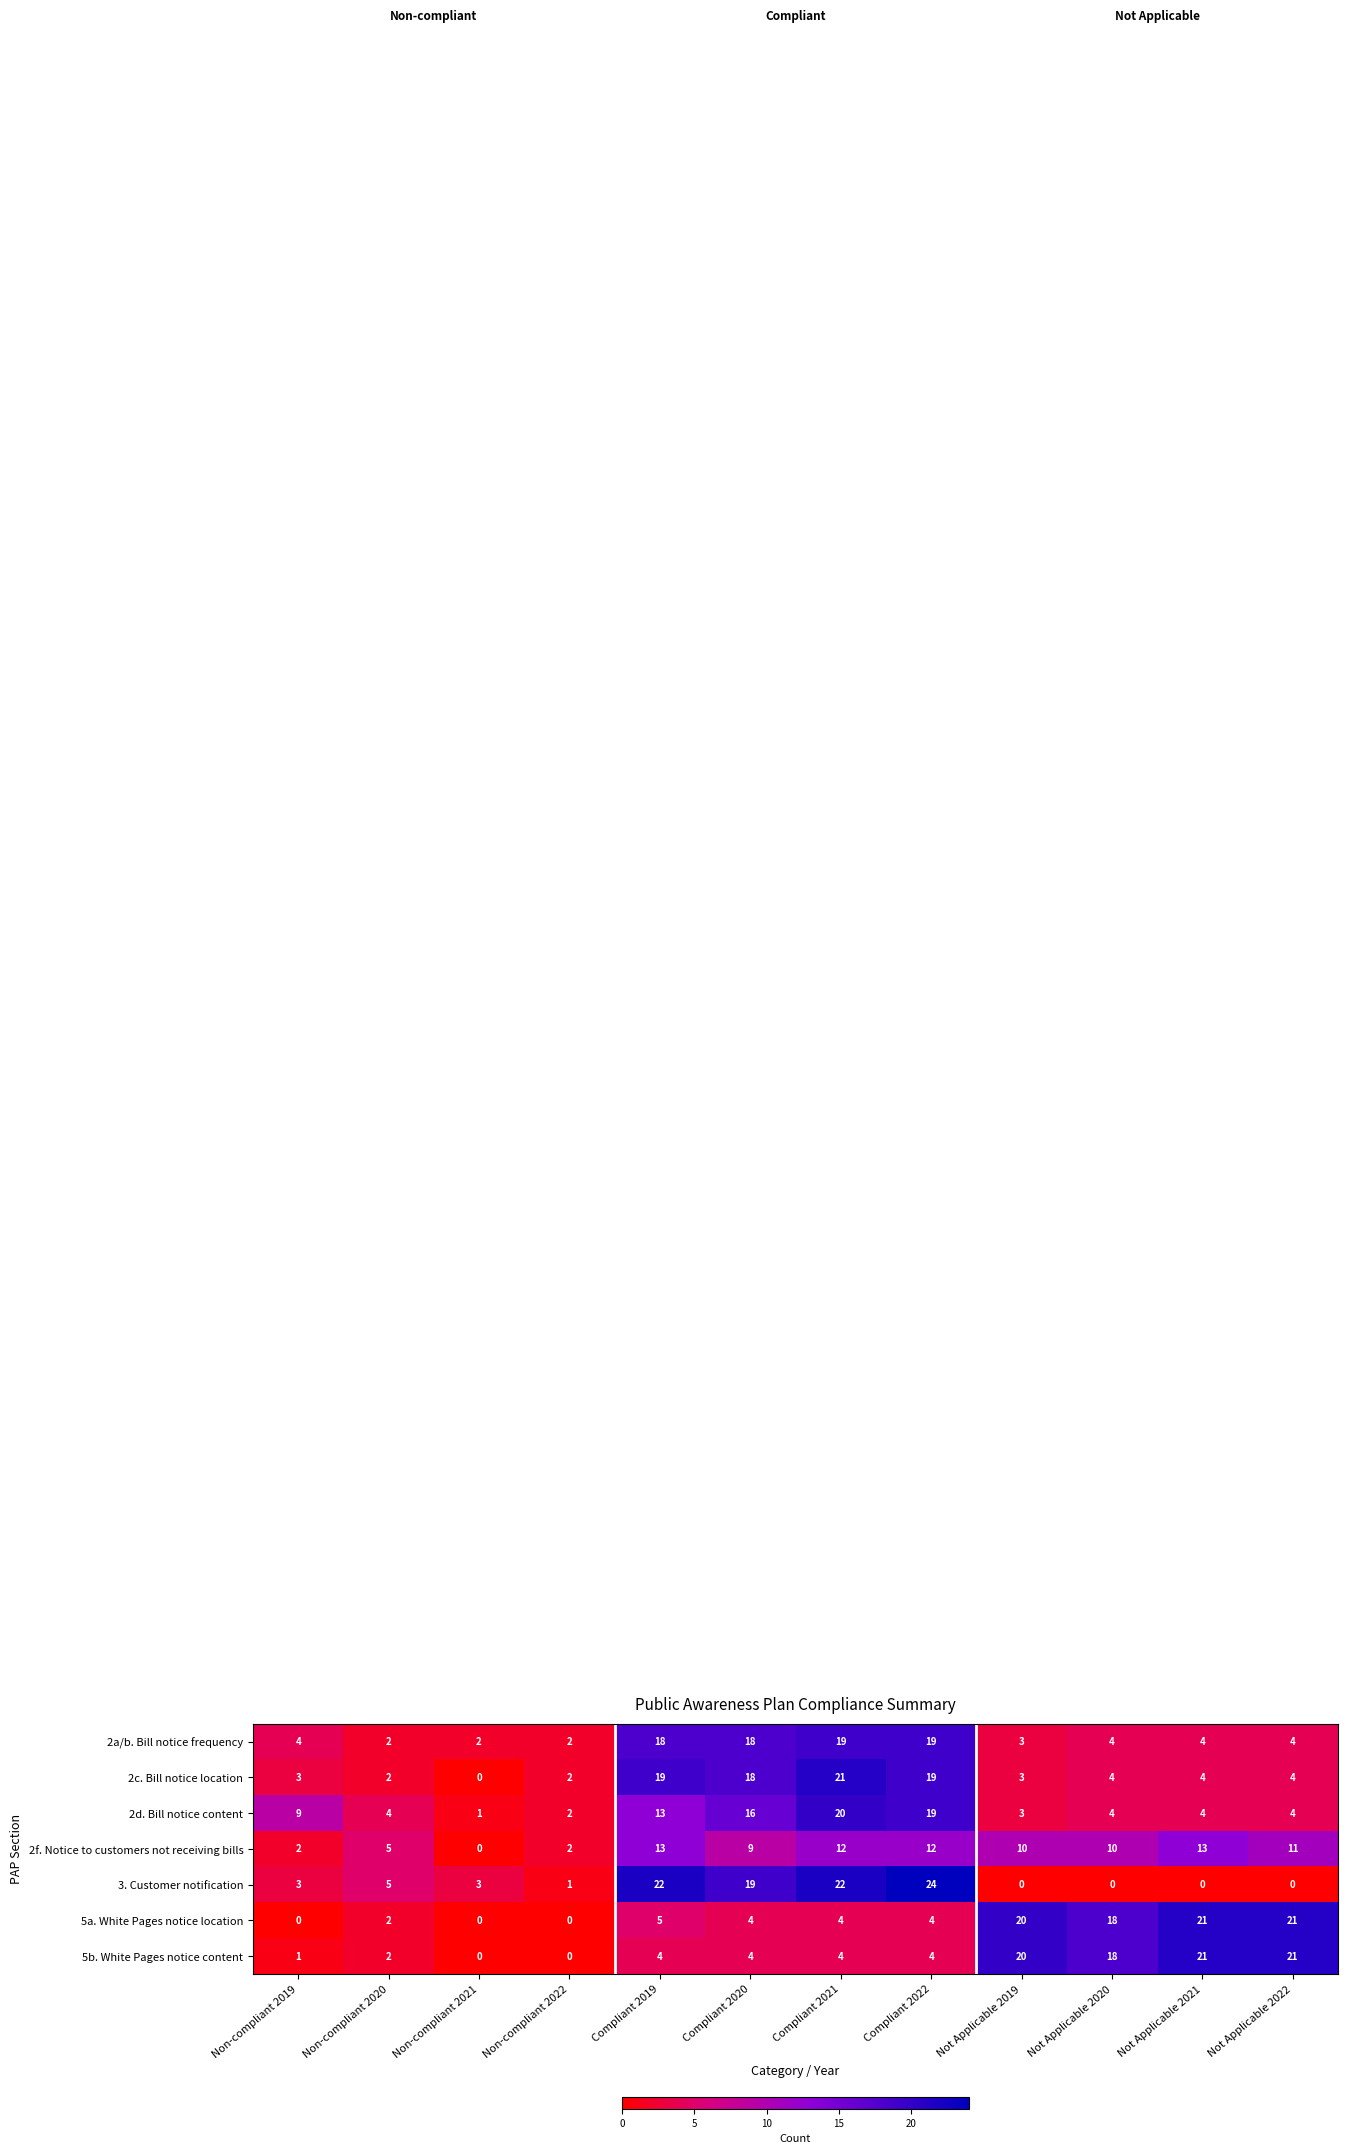

Which series has the largest range (max minus min)?

3. Customer notification